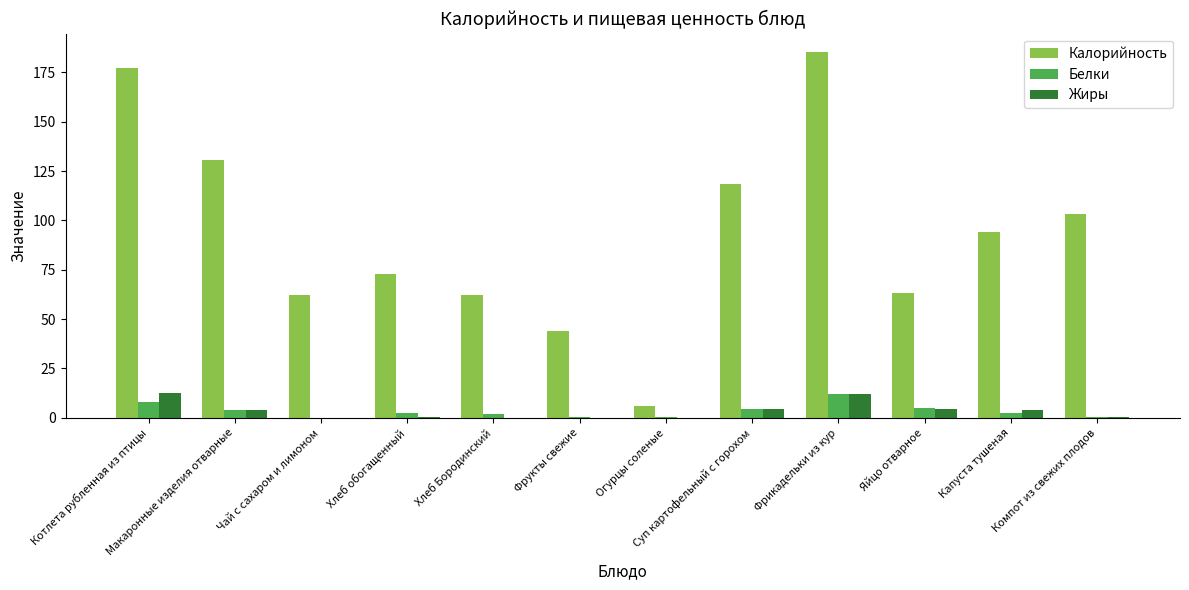

What are all the series names shown in the legend?

Калорийность, Белки, Жиры